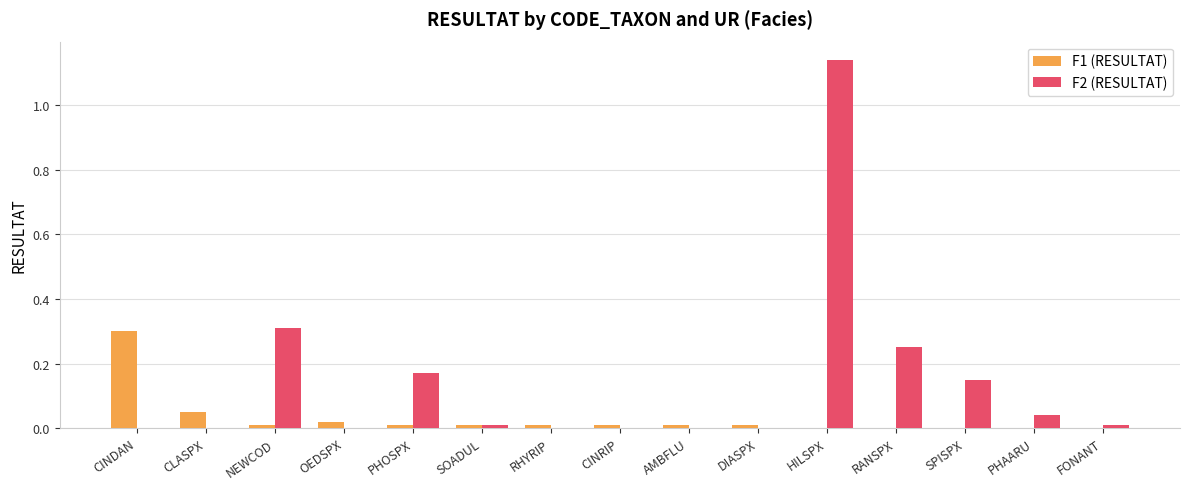

Which series has the widest spread of values?

F2 (RESULTAT)